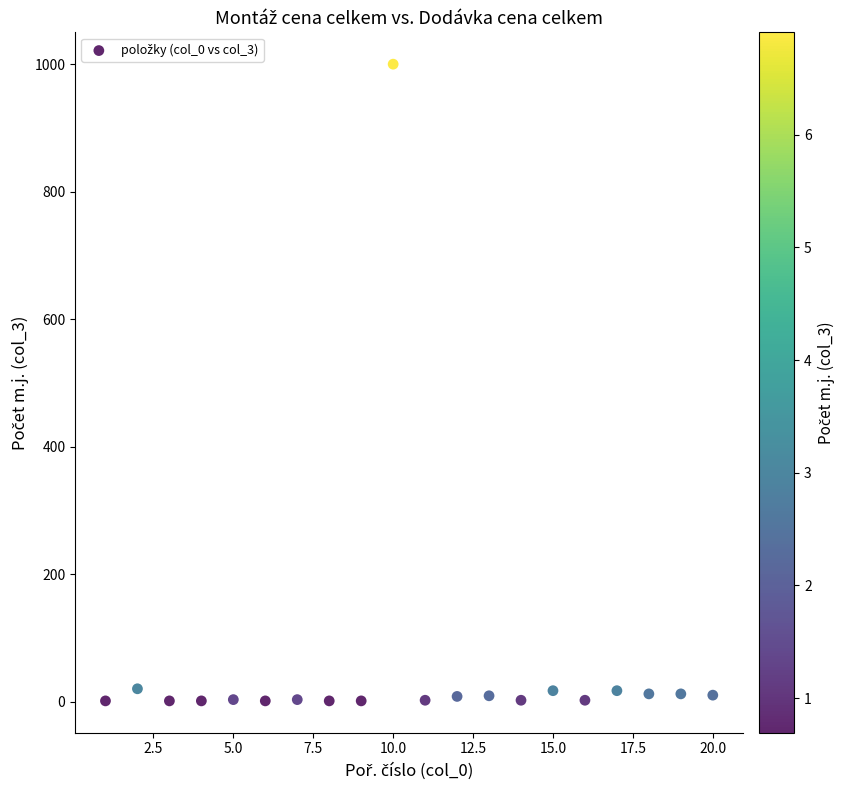

What is the range of X values (max minus min)?

19